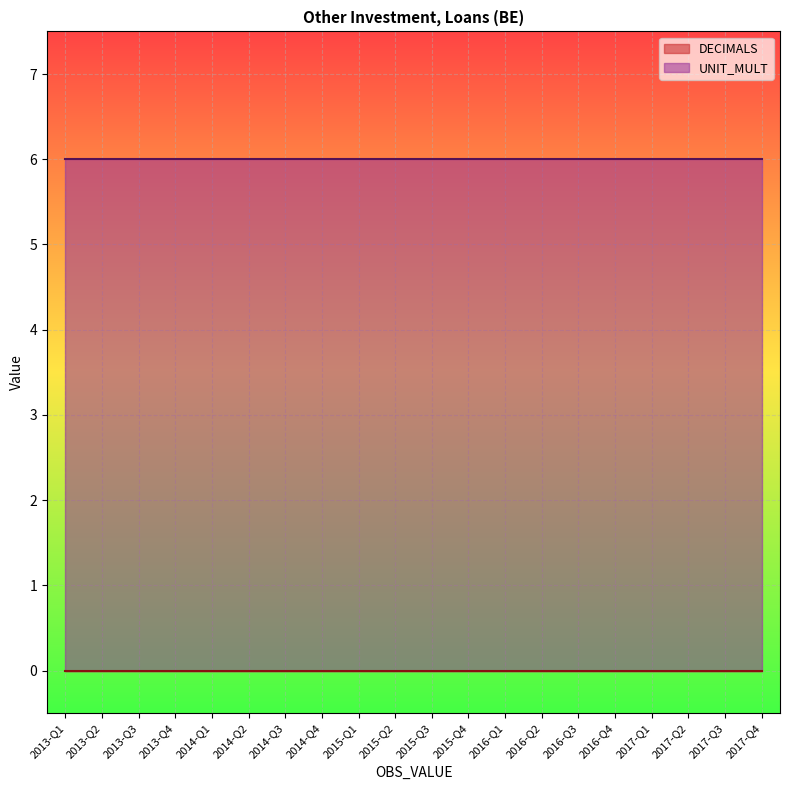

What is the total value across all series at 2015-Q3?

6